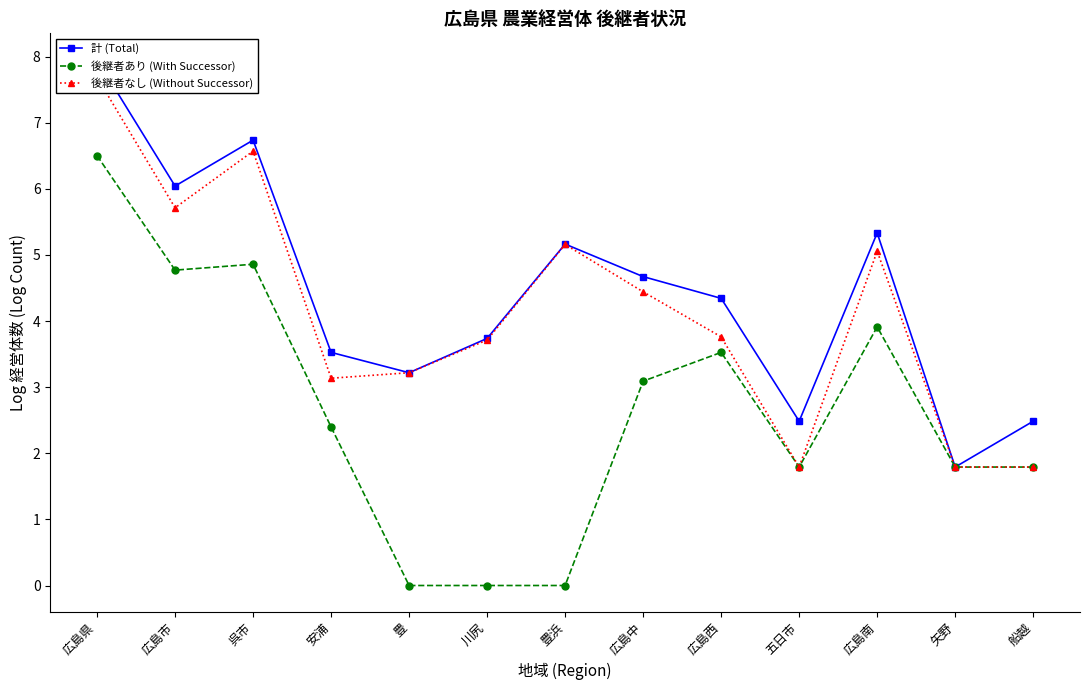

What is the highest value of the 後継者なし (Without Successor) series?

7.7